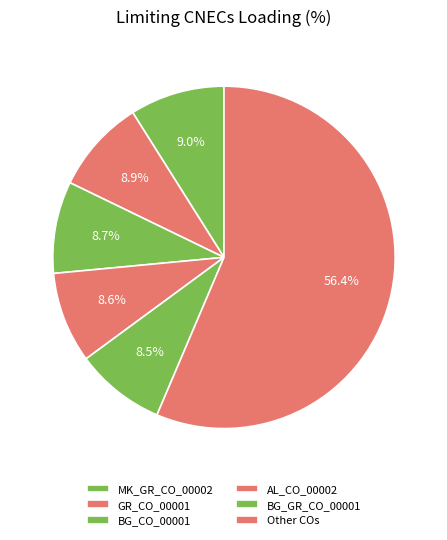

How many segments does this pie chart have?

6